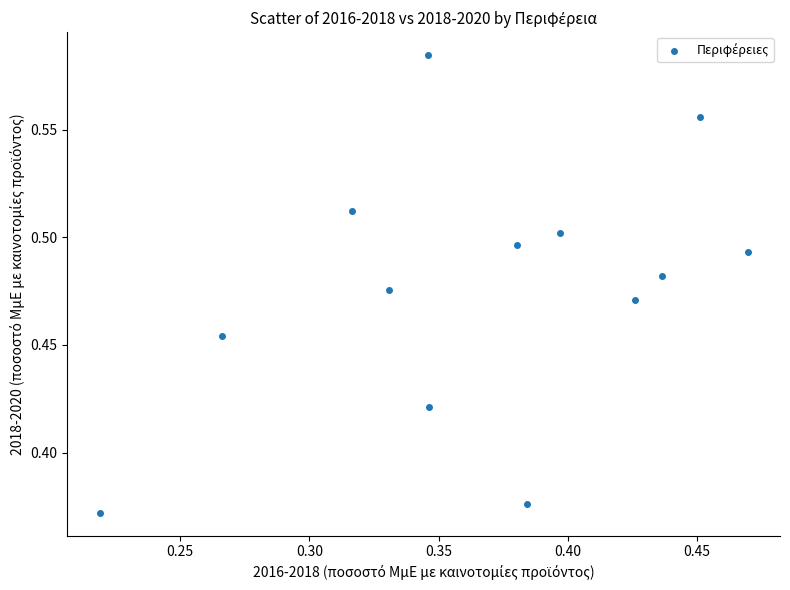

What is the range of X values (max minus min)?

0.3